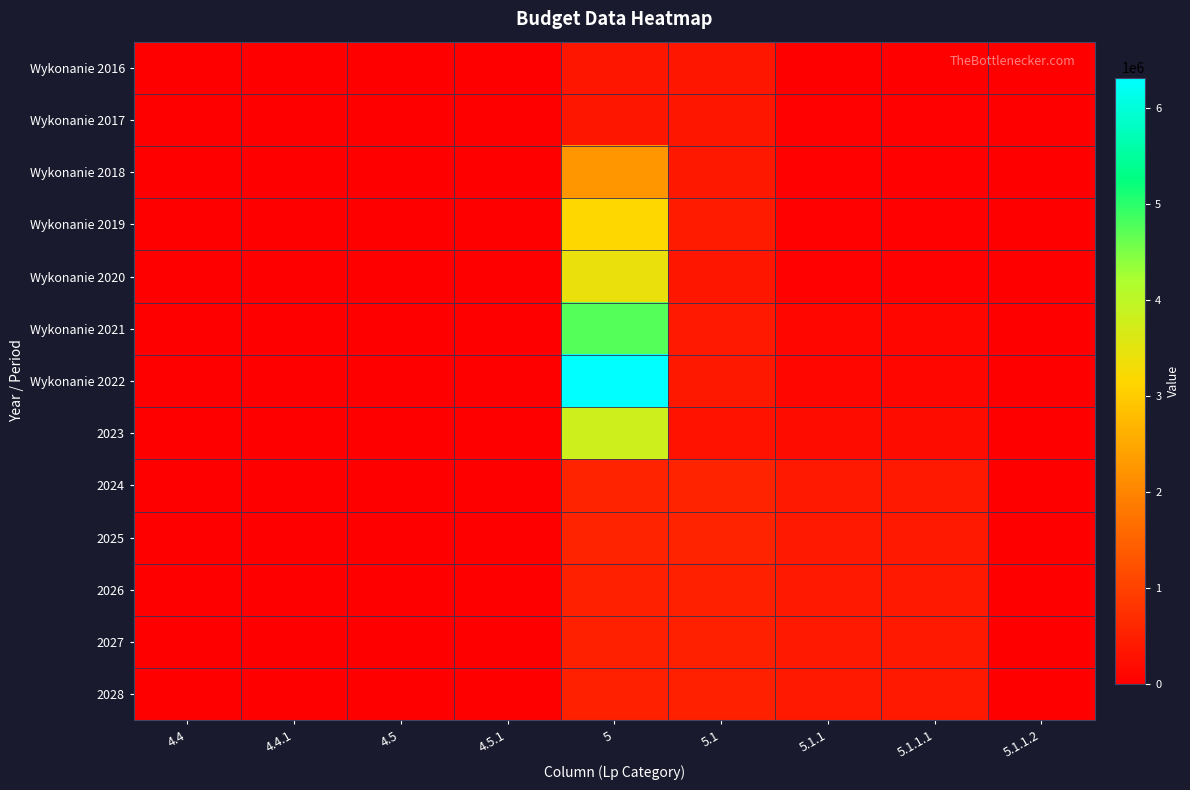

Which series has the widest spread of values?

Wykonanie 2022